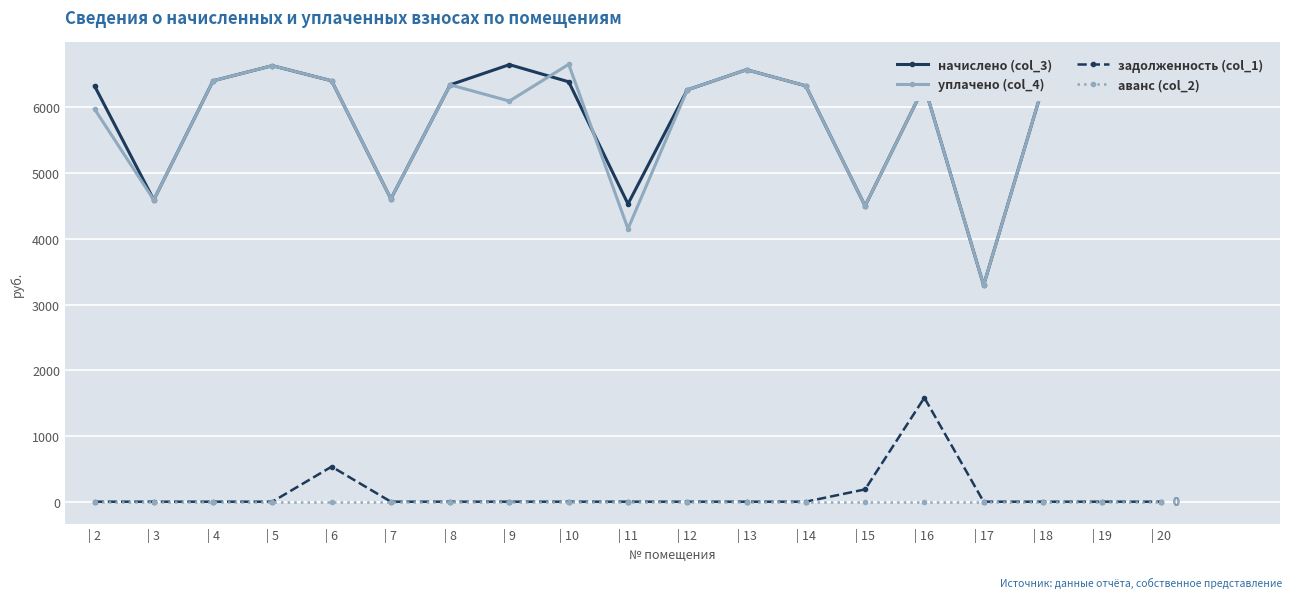

Is the value of уплачено (col_4) at | 15 greater than the value of задолженность (col_1) at | 19?

Yes